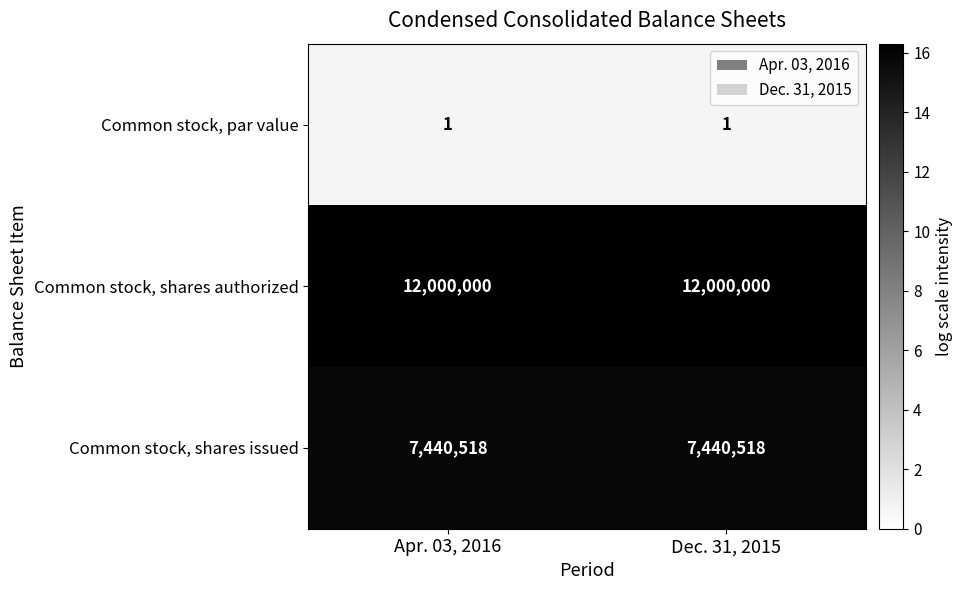

What is the maximum value shown in the chart?

12000000